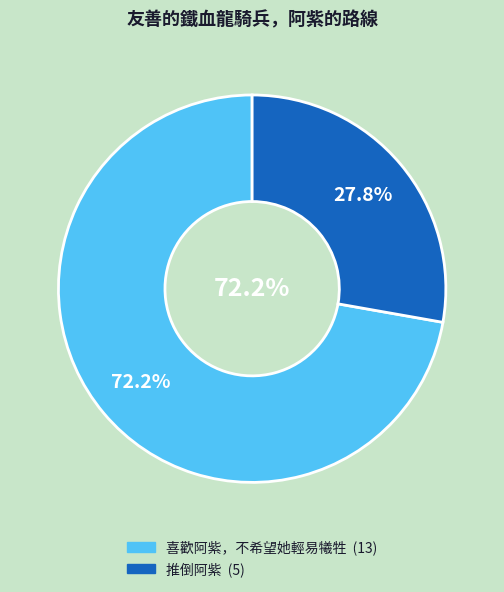

To the nearest percent, what portion does 推倒阿紫 represent?

28%